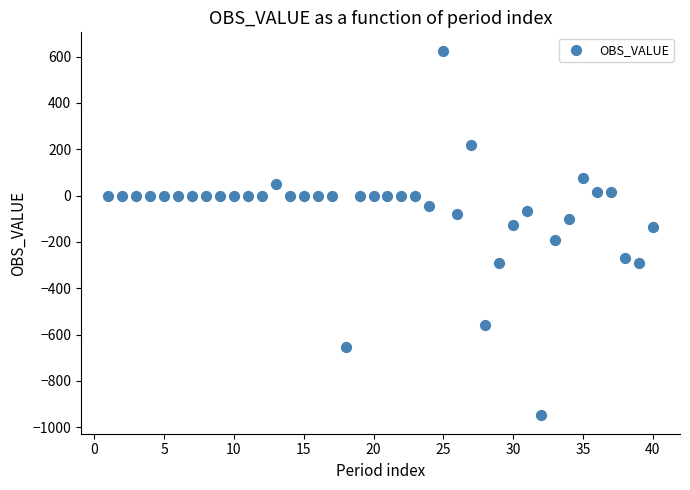

What is the range of Y values (max minus min)?

1575.1